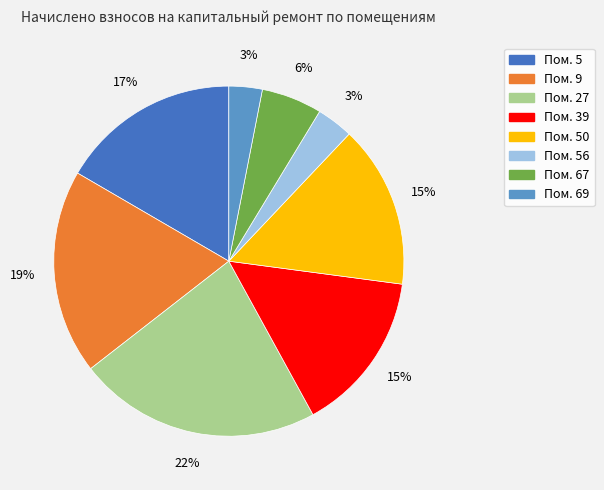

Is there a majority slice in this chart?

No